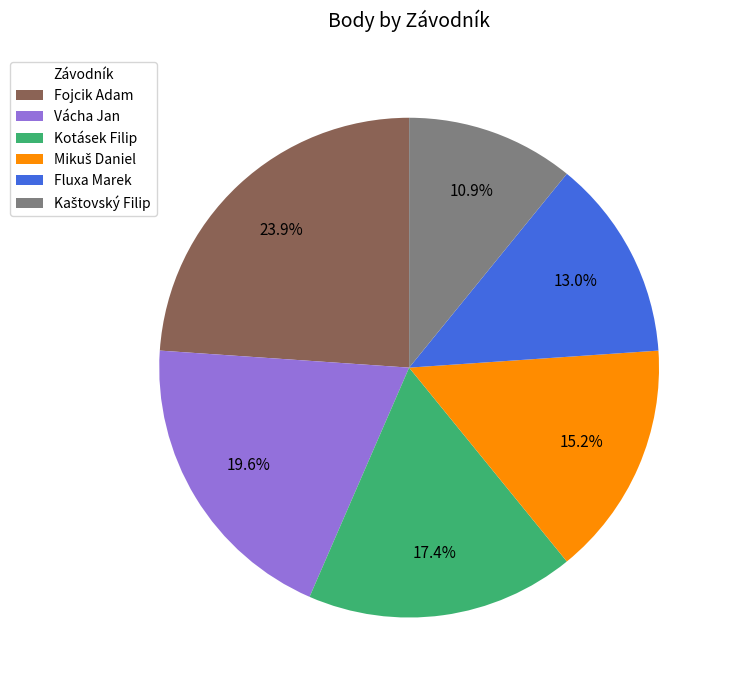

How many segments does this pie chart have?

6